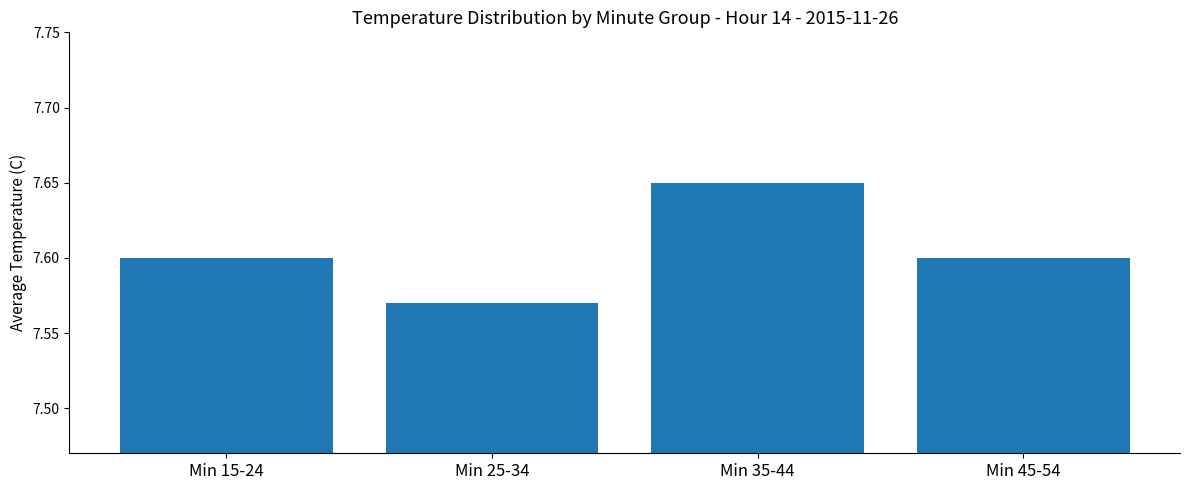

Approximately how many times larger is the value at Min 45-54 compared to Min 35-44?

1.0